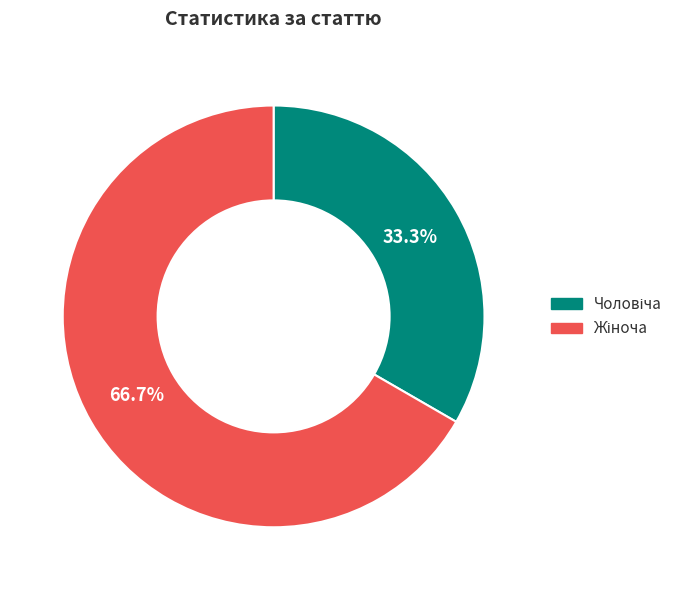

How many segments does this pie chart have?

2